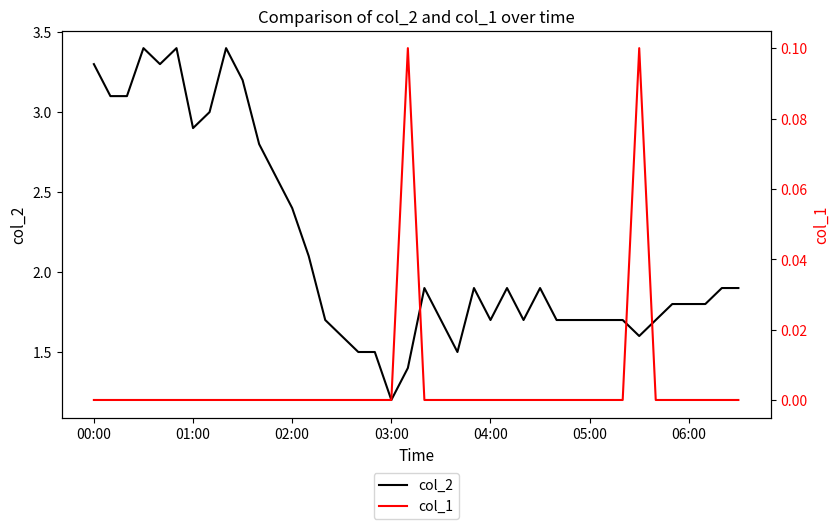

What is the difference between the maximum and minimum values in the col_1 series?

0.1